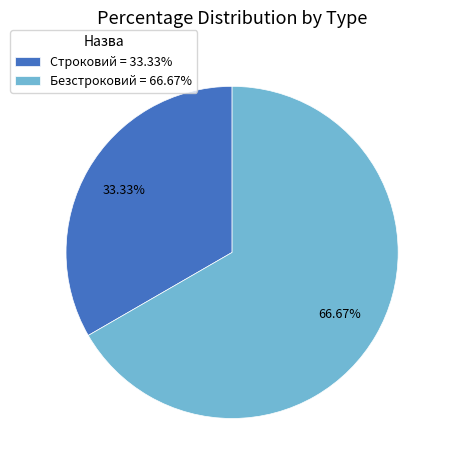

How much of the chart is everything except Строковий?

66.7%